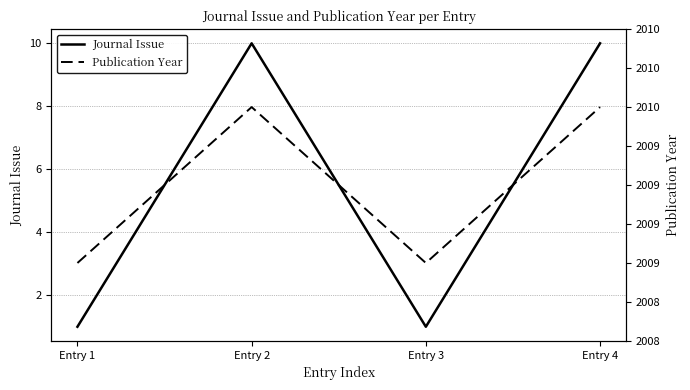

Does the chart display data point markers on the line(s)?

No